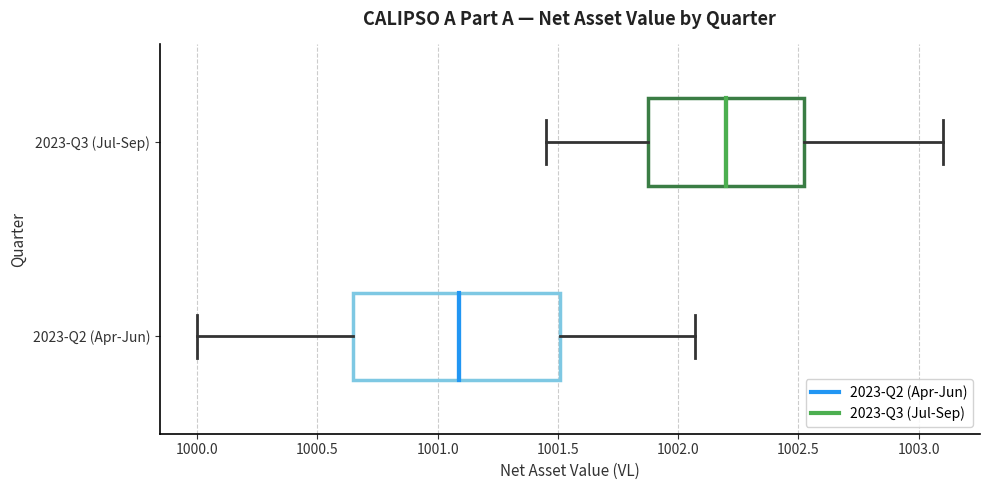

Reading bottom to top, read every box against the x-axis: the position of its median line, the range the box covers, and the ends of its whiskers. The values are not printed on the chart, so give them approximately, as read against the axis.

2023-Q2 (Apr-Jun): median 1001.10, box 1000.65 to 1001.50, whiskers 1000.00 to 1002.05
2023-Q3 (Jul-Sep): median 1002.20, box 1001.90 to 1002.55, whiskers 1001.45 to 1003.10